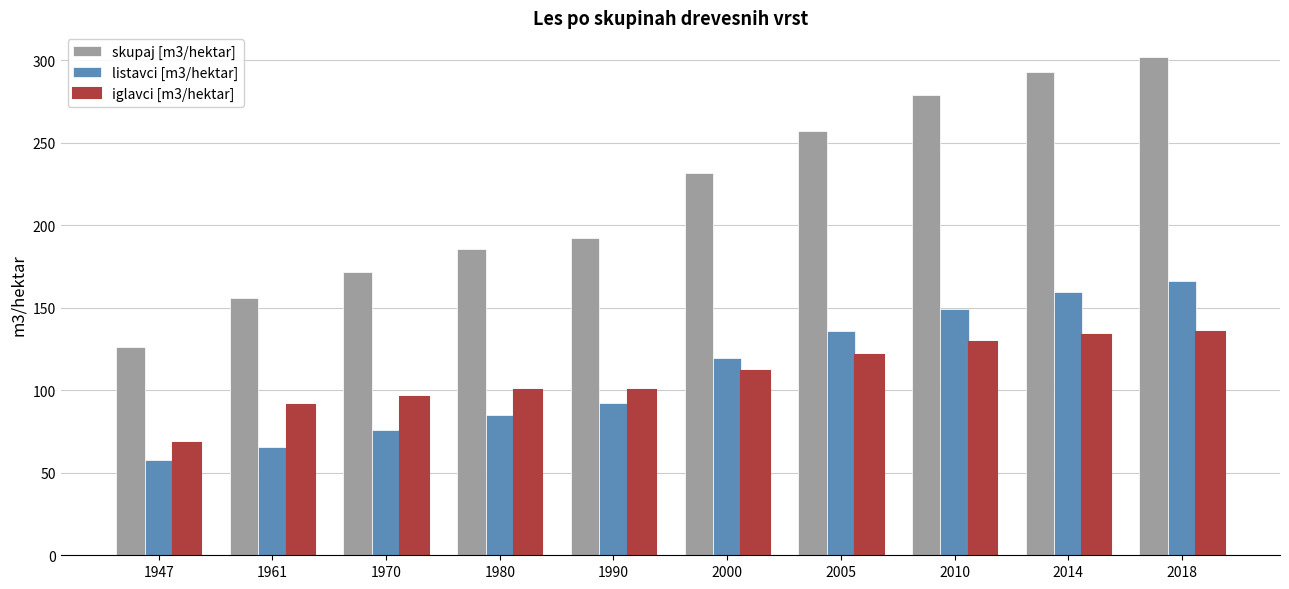

What is the spread (max minus min) of values at 1947?

68.0